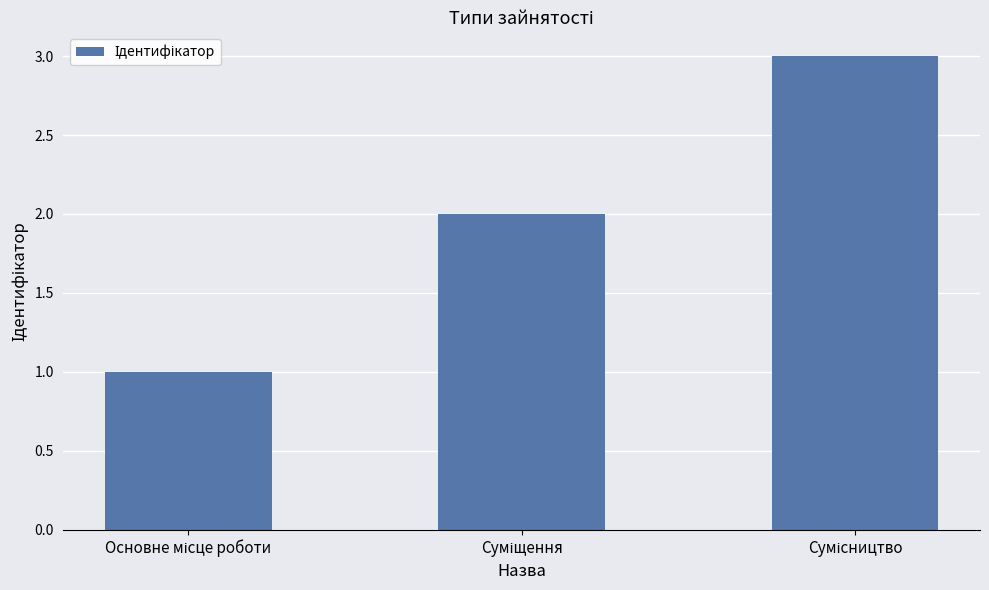

Reading right to left, transcribe all the data shown in this chart.

3	2	1